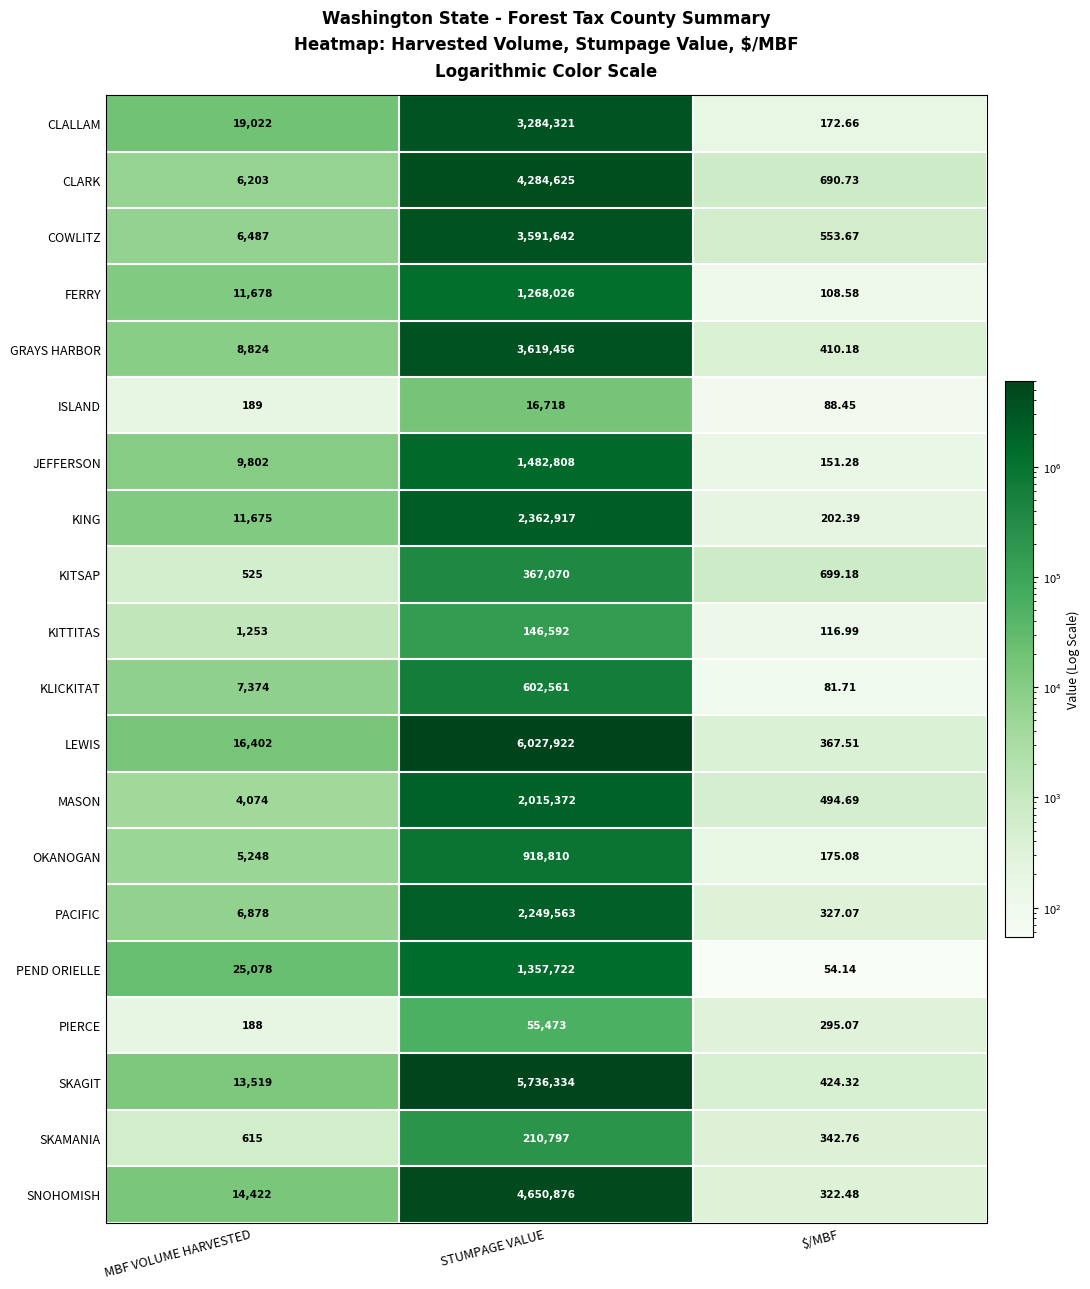

Which series has the largest total across all categories?

LEWIS